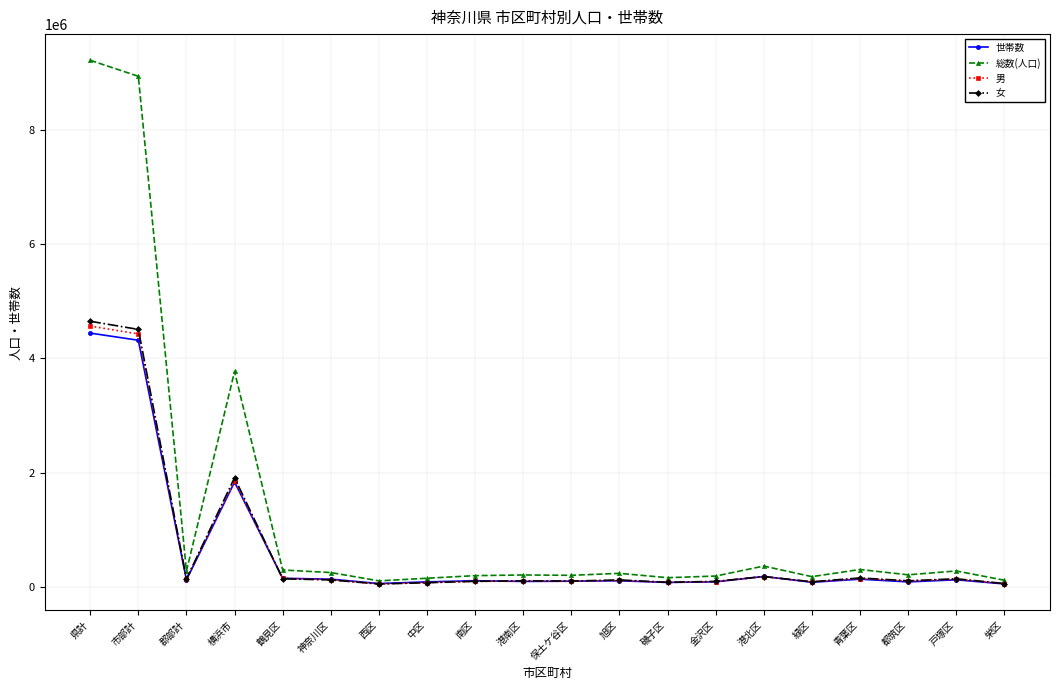

The value of 女 at 市部計 is 6896824. True or false?

False